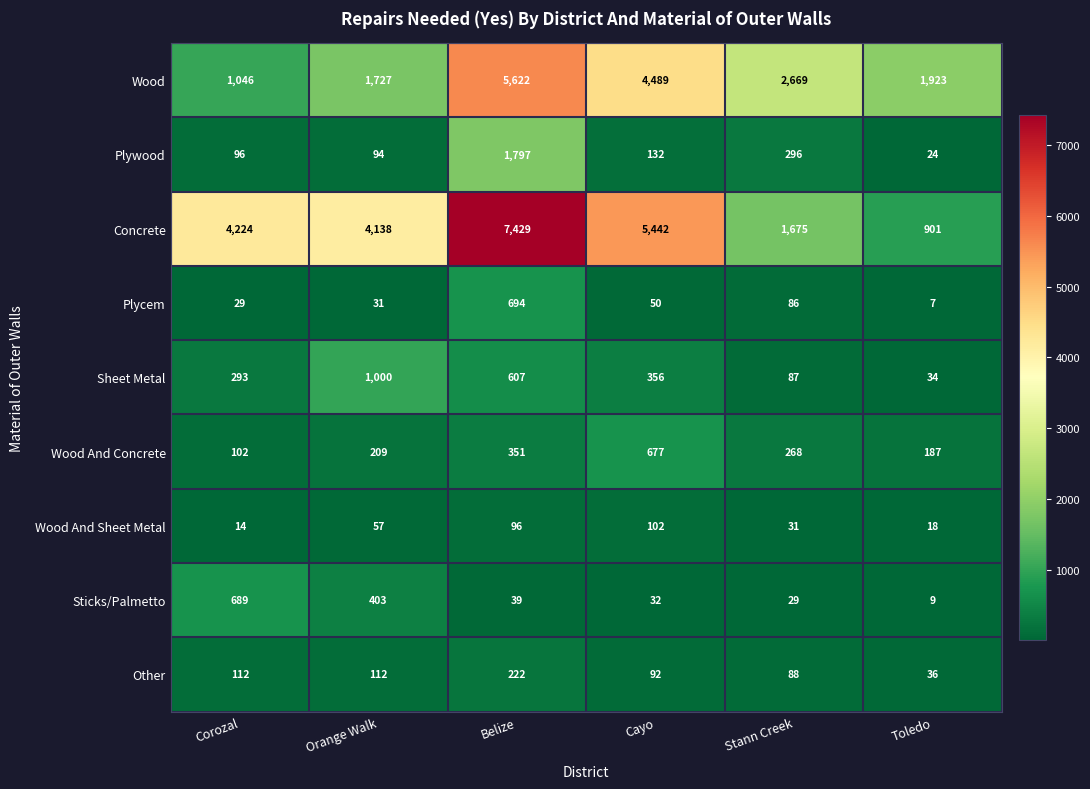

Which category has the lowest value in the Plywood series?

Toledo